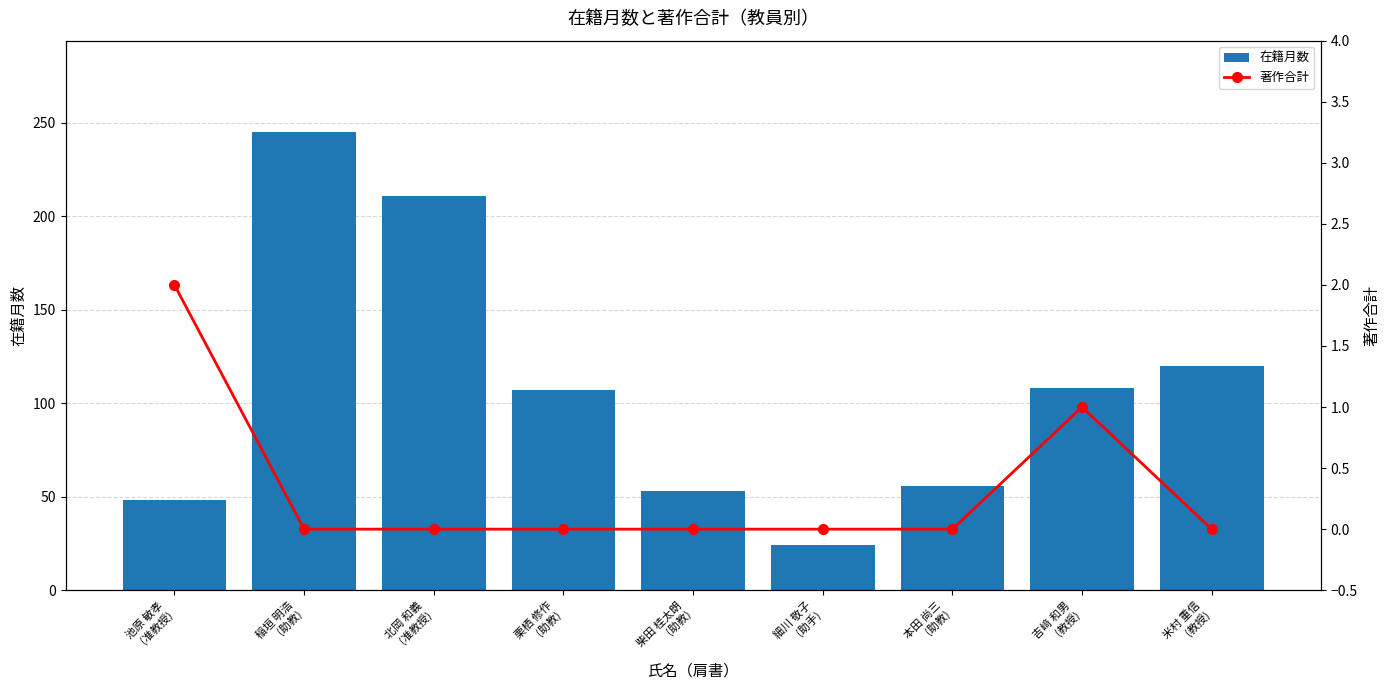

What is the label of the 2nd bar from the left?

稲垣 明浩
(助教)